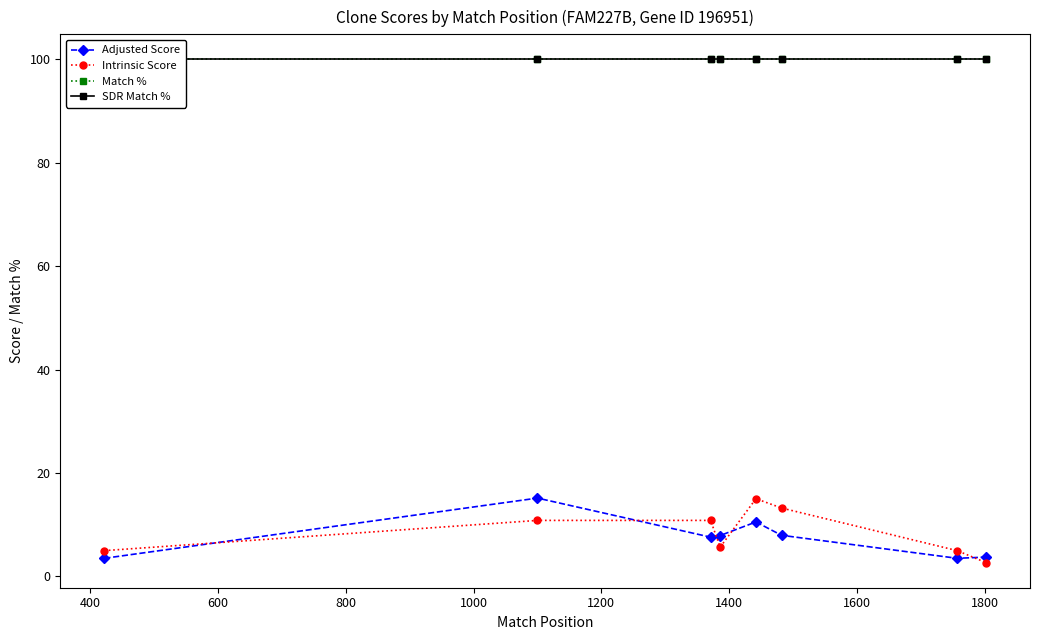

How many data points in Adjusted Score are above 7?

5